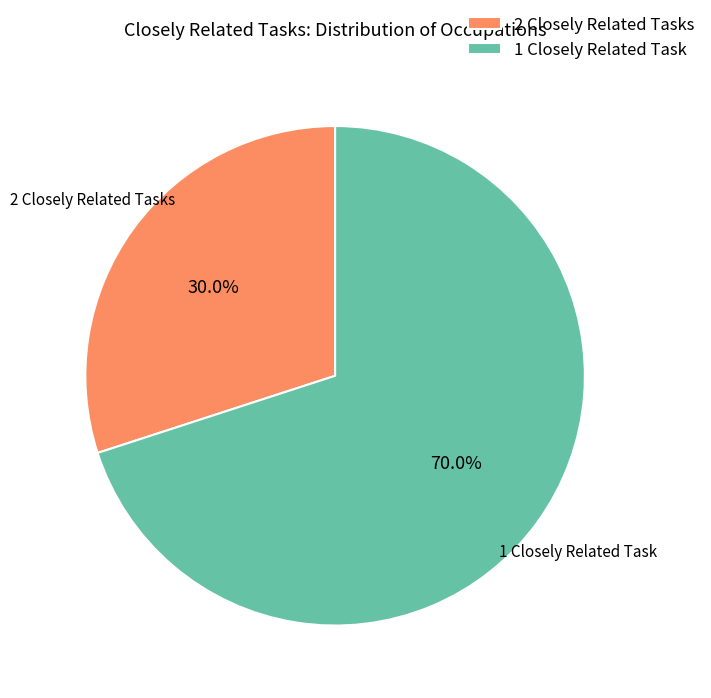

What percentage do 1 Closely Related Task and 2 Closely Related Tasks together represent?

100.0%